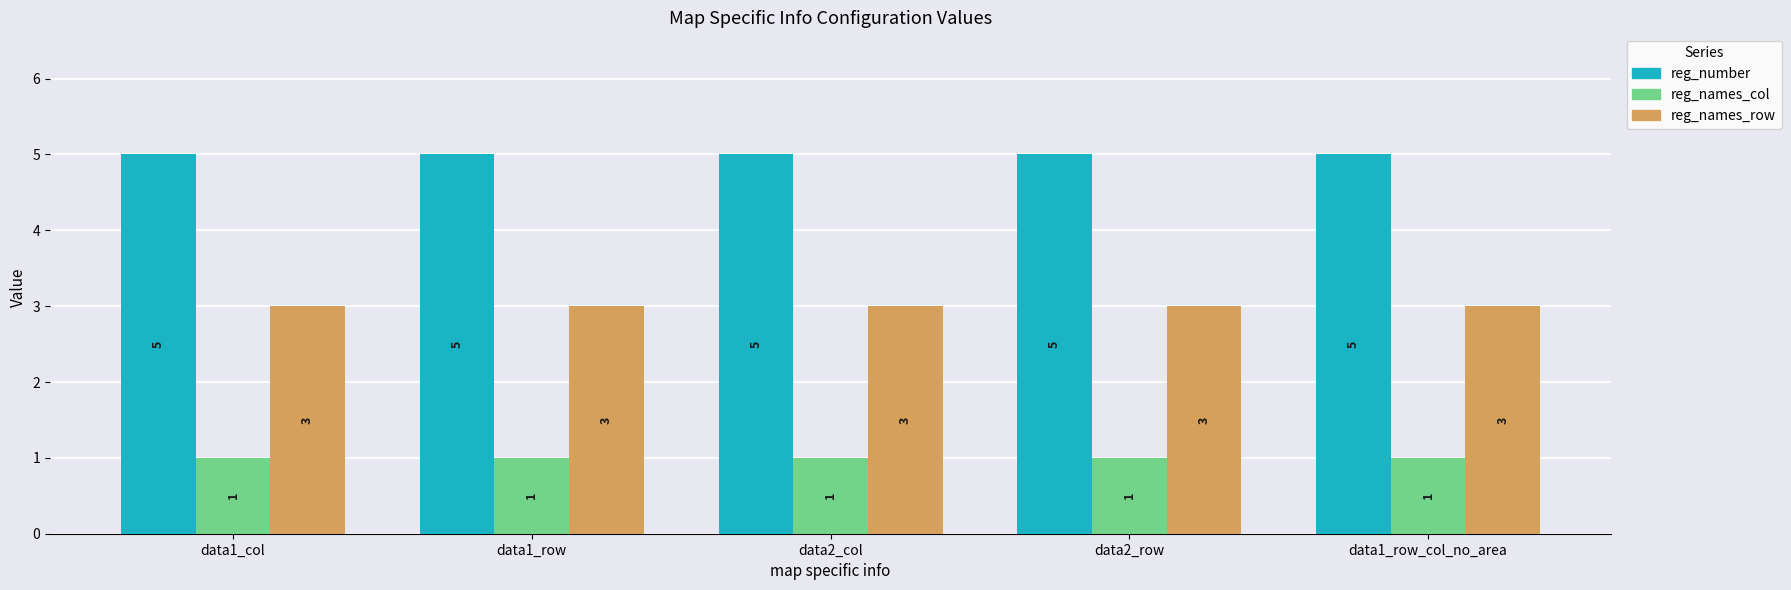

What position from the left is data1_row?

2